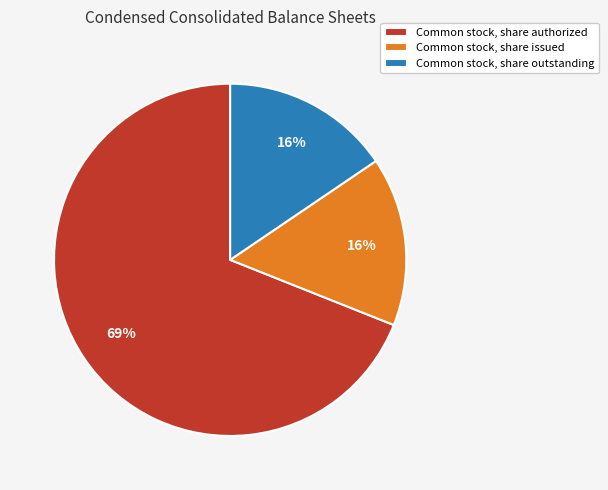

What is the majority slice?

Common stock, share authorized